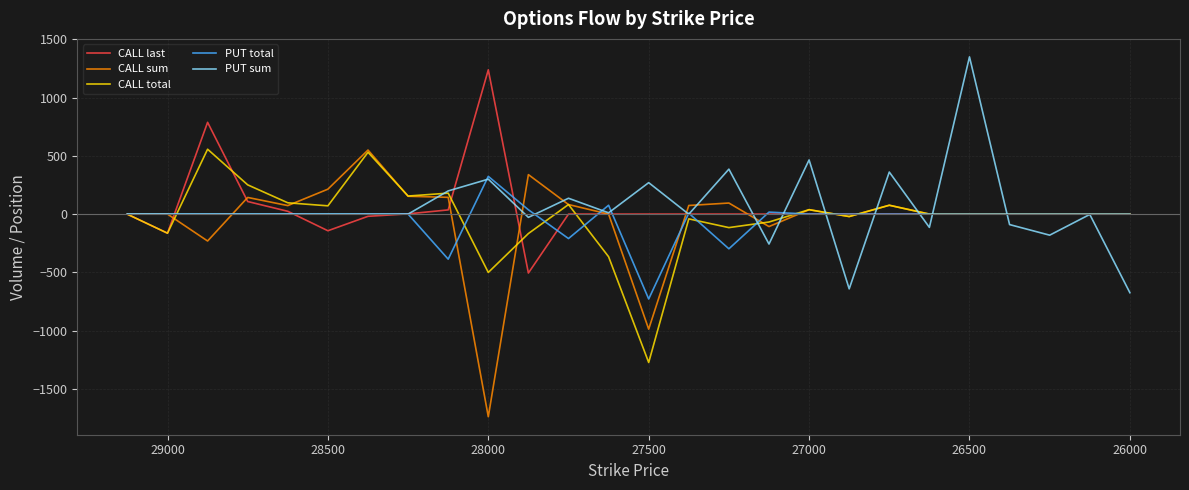

How many lines are shown in the chart?

5